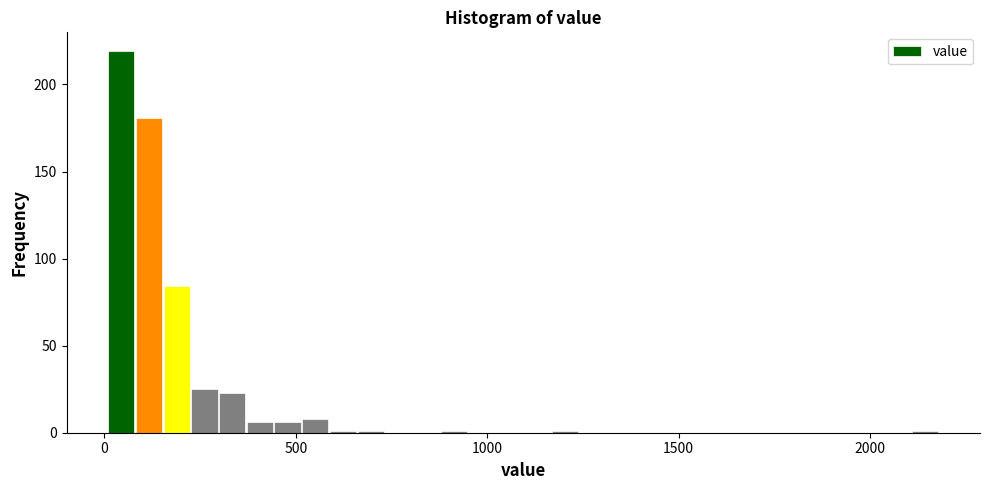

Around what value on the x-axis is the tallest bar? Give the approximate position of its centre, as read against the axis.

50